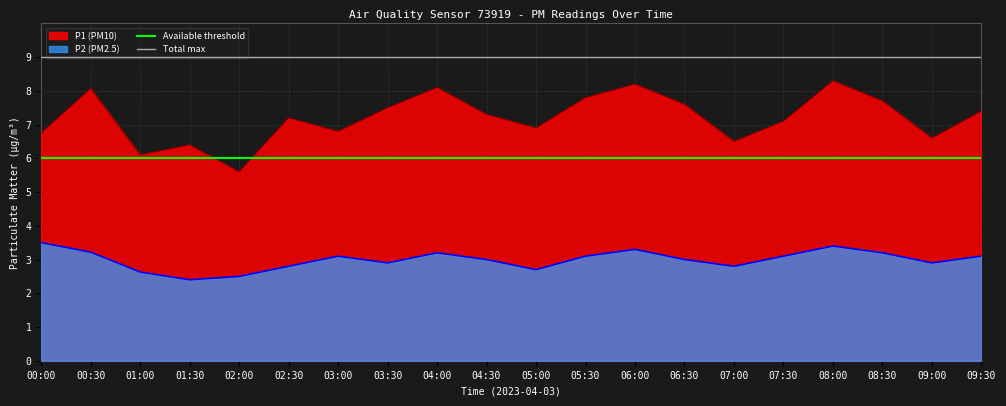

Is it true that Total max equals 5 at 00:00?

False